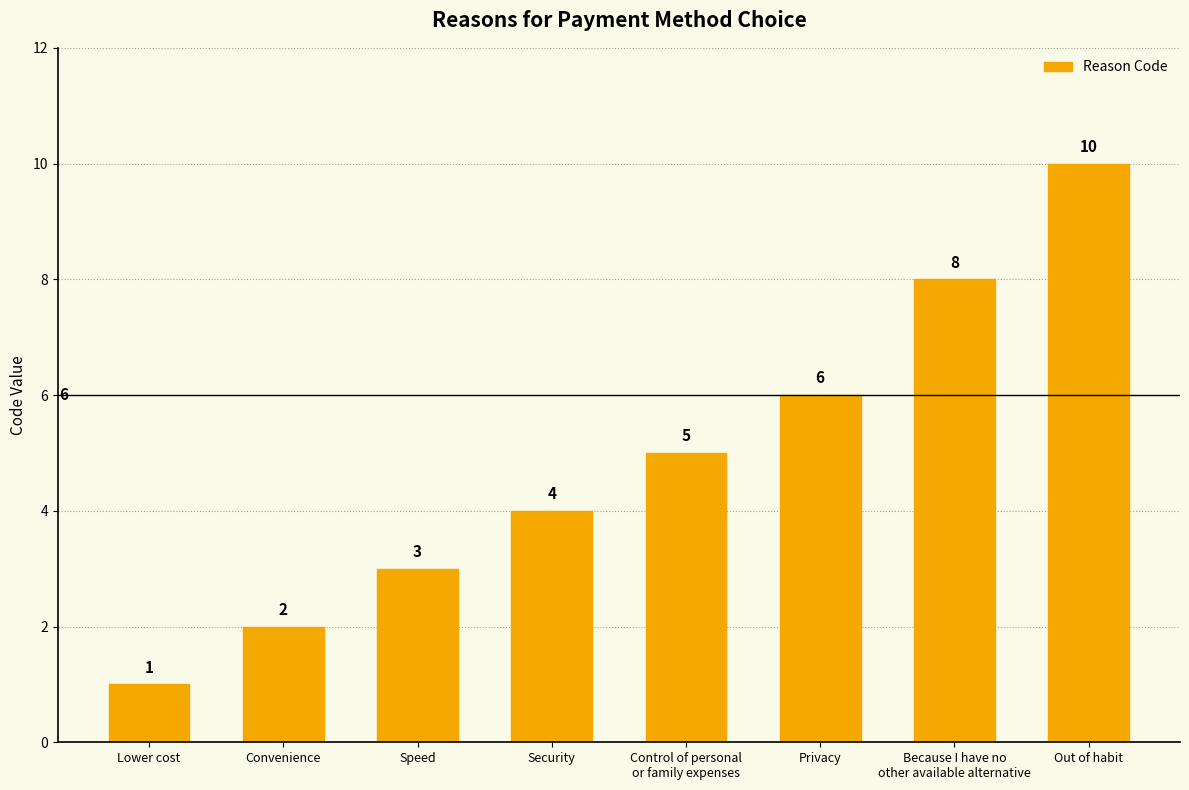

Reading right to left, extract all data points from this chart.

Out of habit=10	Because I have no
other available alternative=8	Privacy=6	Control of personal
or family expenses=5	Security=4	Speed=3	Convenience=2	Lower cost=1